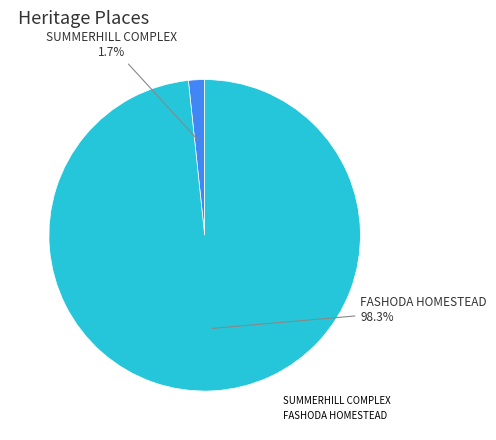

To the nearest percent, what is the average slice percentage?

50%